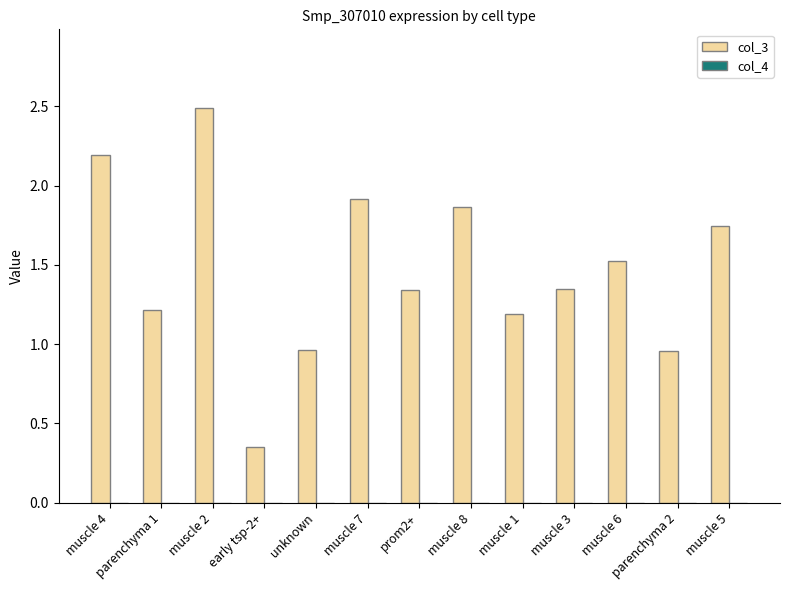

How many data points does each series have?

13